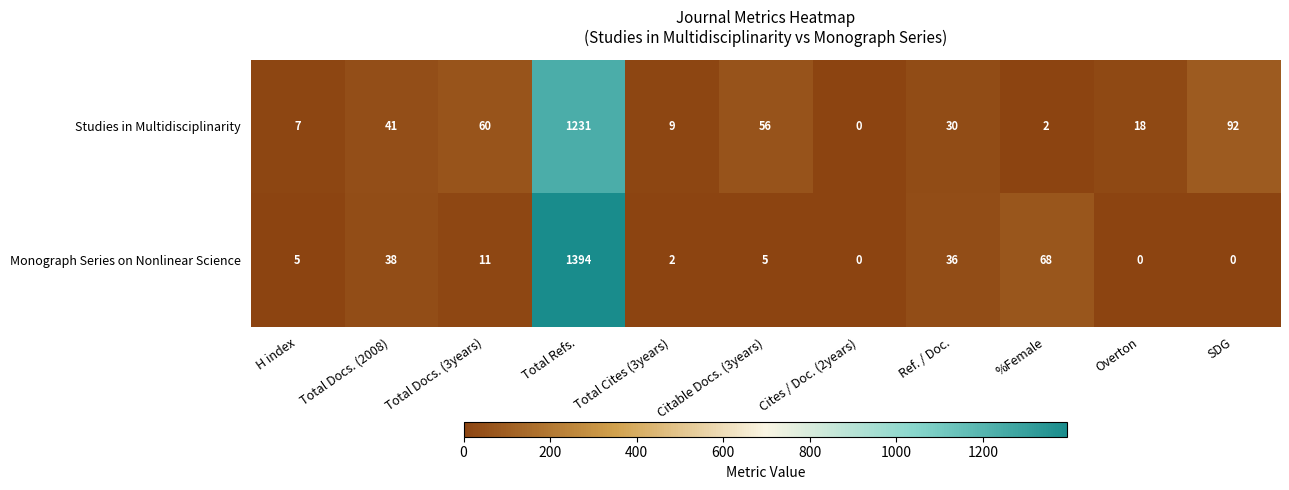

Which series has the largest total across all categories?

Monograph Series on Nonlinear Science